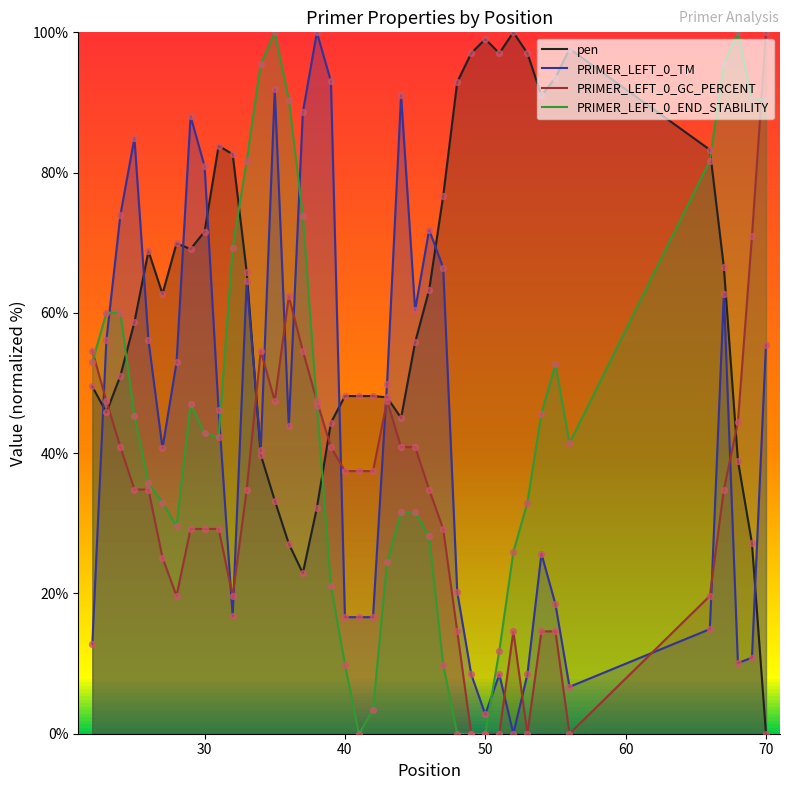

At how many categories does at least one series exceed 68?

32